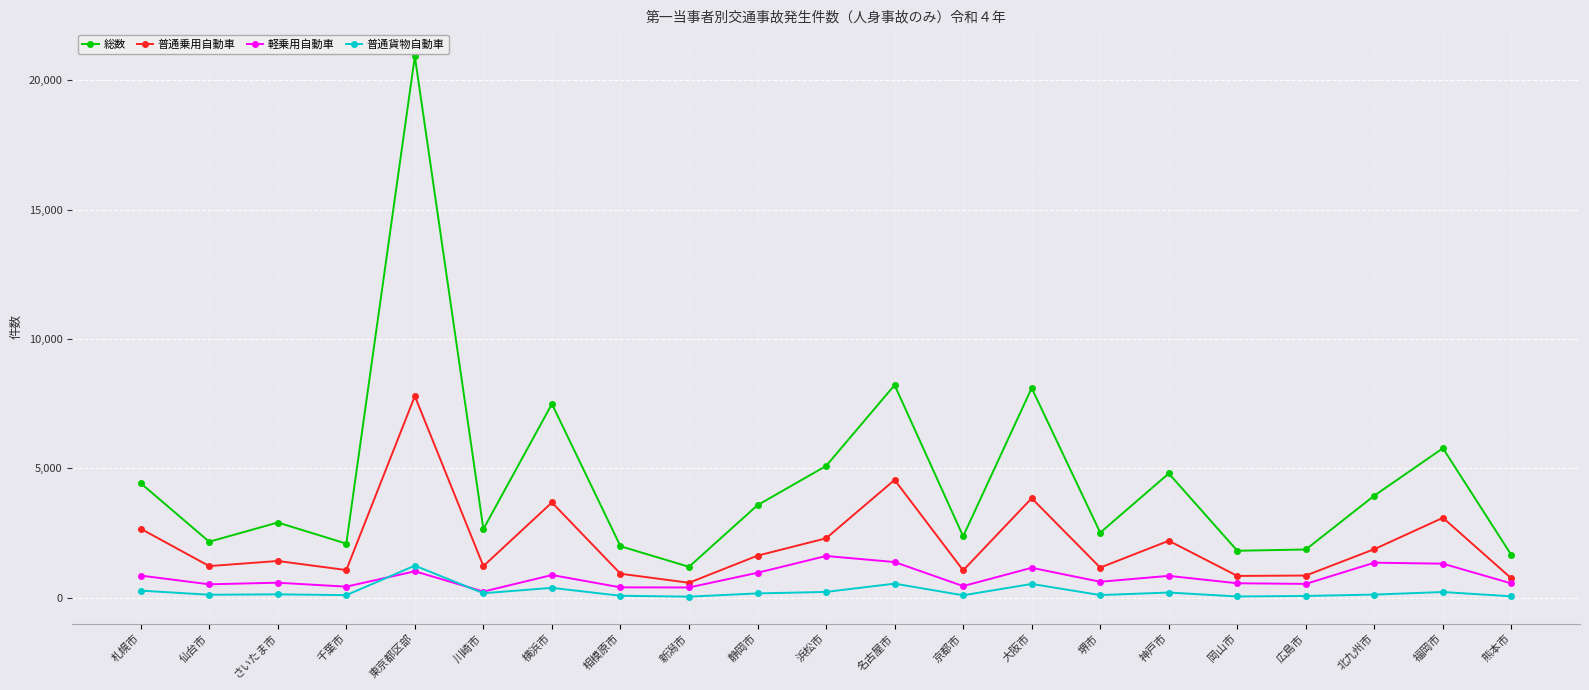

Which category has the highest value across all series?

東京都区部